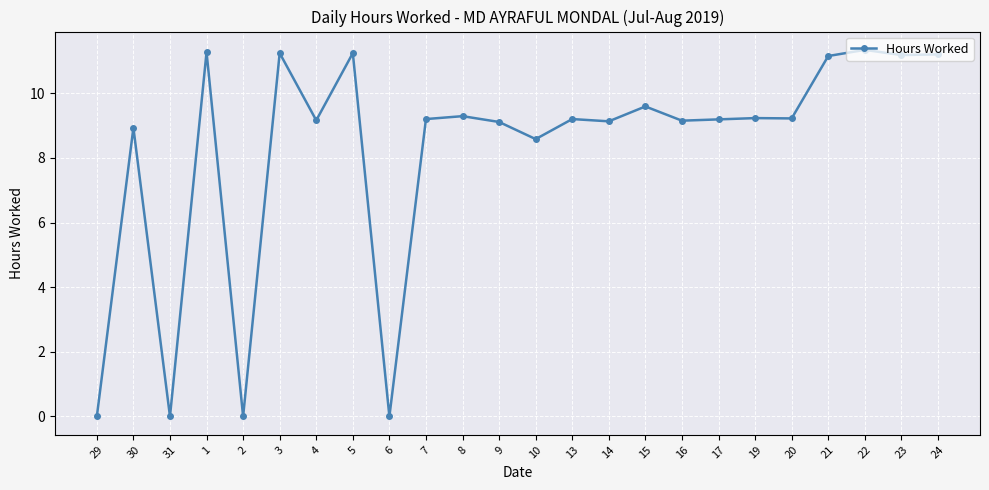

What is the change in value from 31 to 4?

+9.2